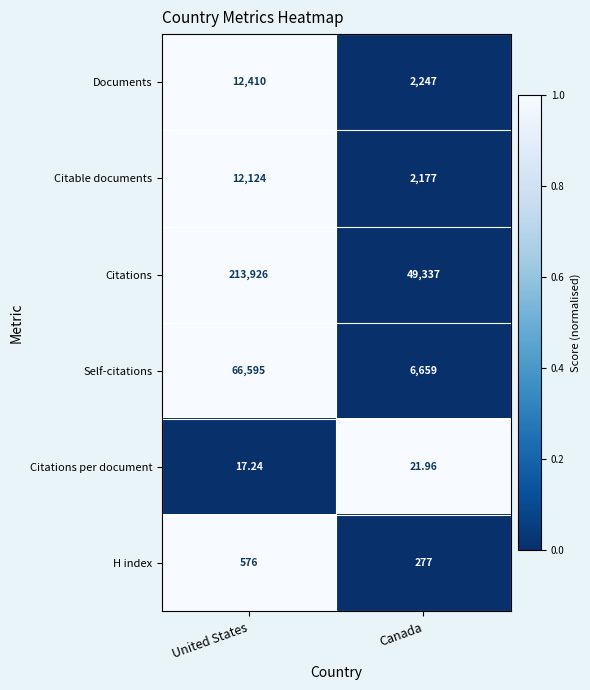

Which series changed the most between United States and Canada?

Citations